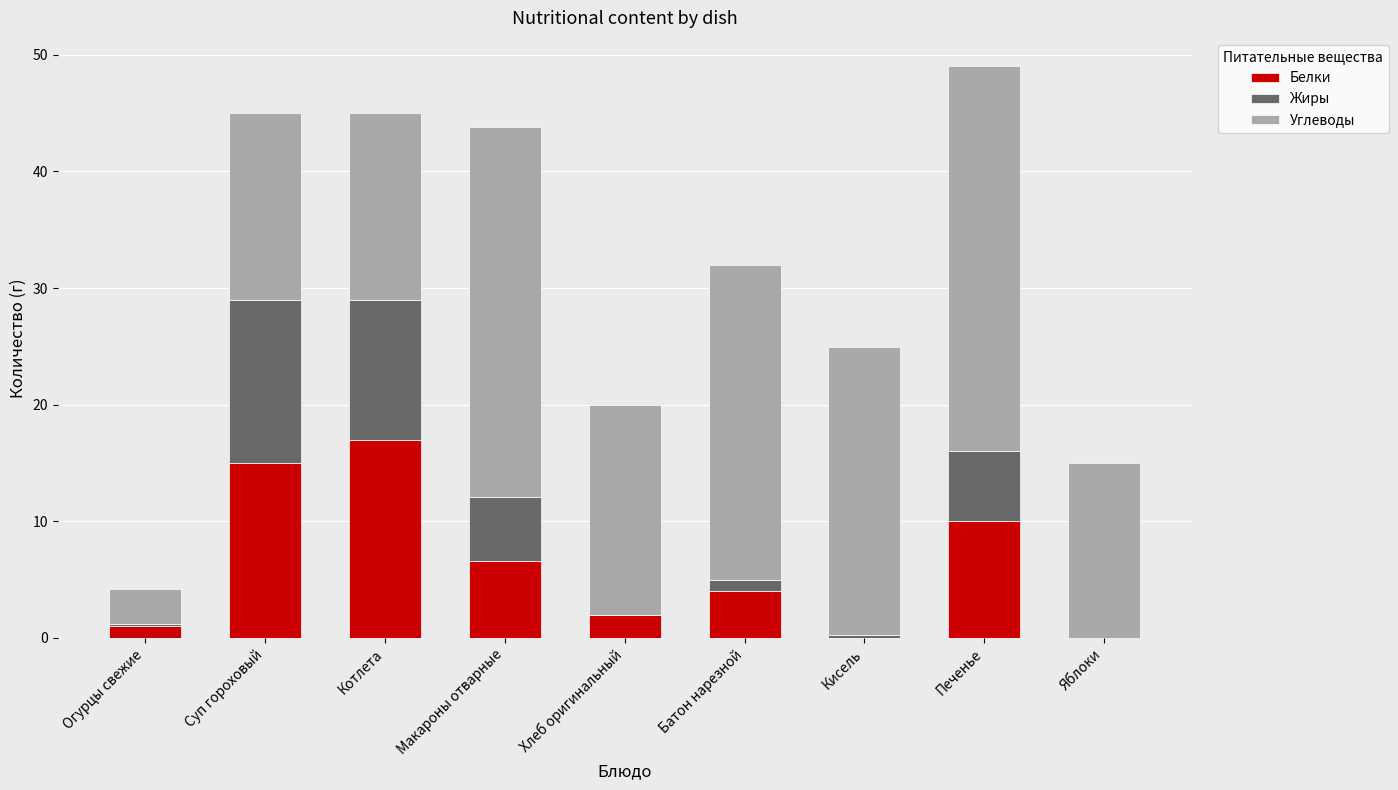

At which label is Белки closest to 8?

Макароны отварные